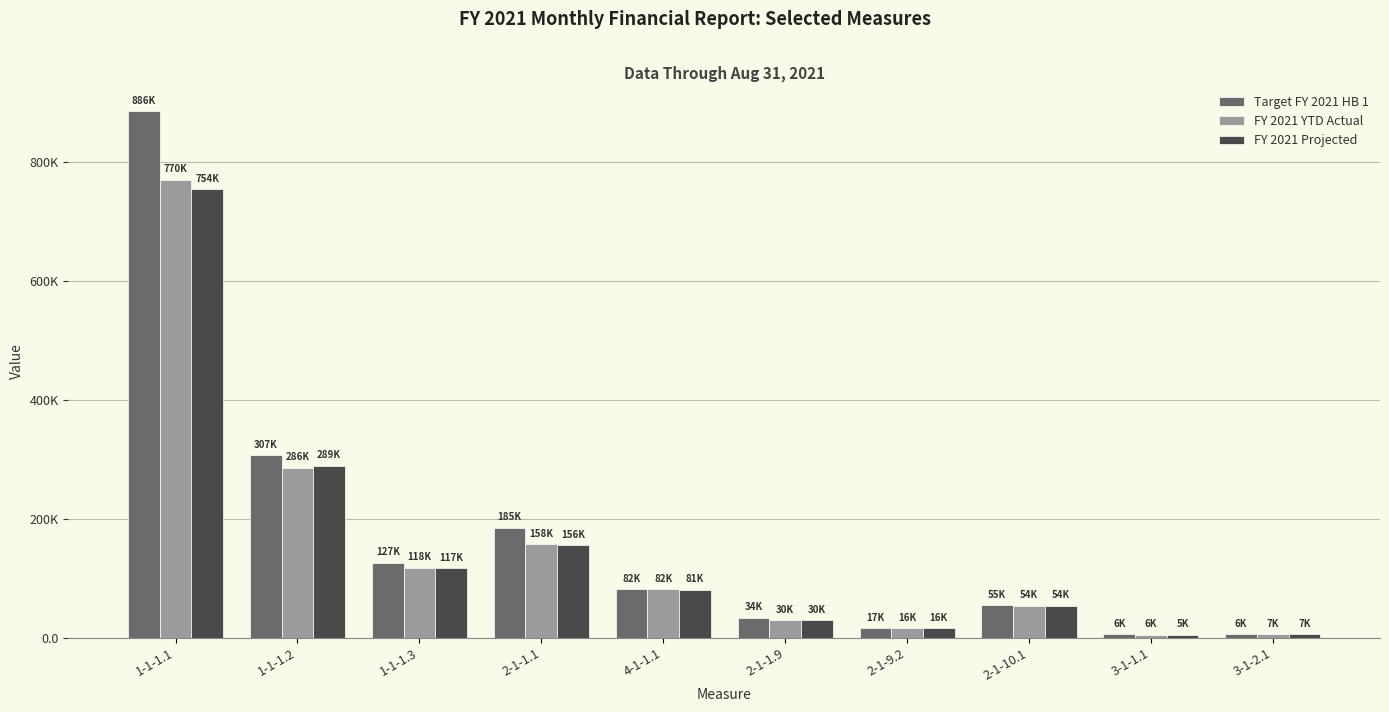

What is the label of the 6th bar from the left?

2-1-1.9